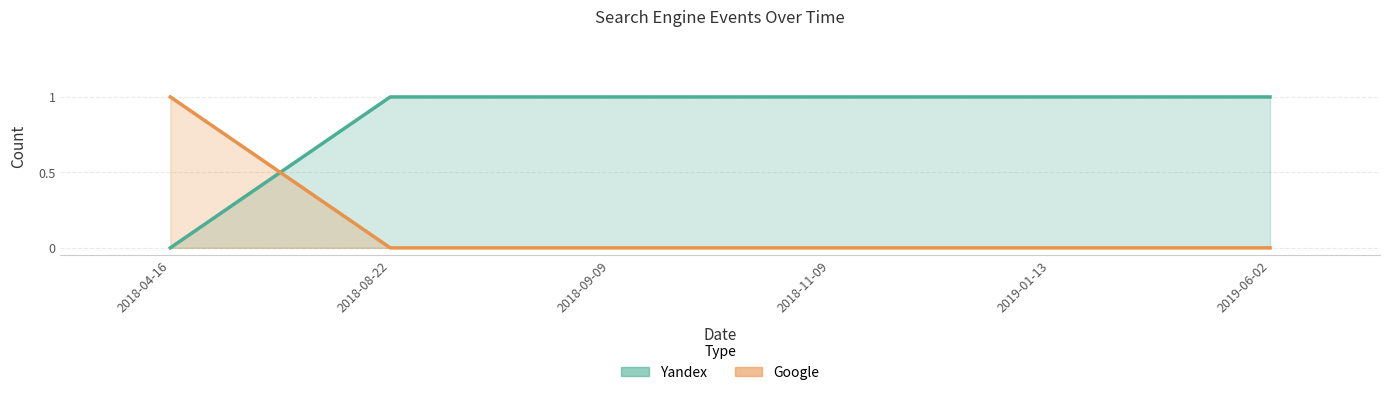

The value of Yandex at 2018-11-09 is 1. True or false?

True